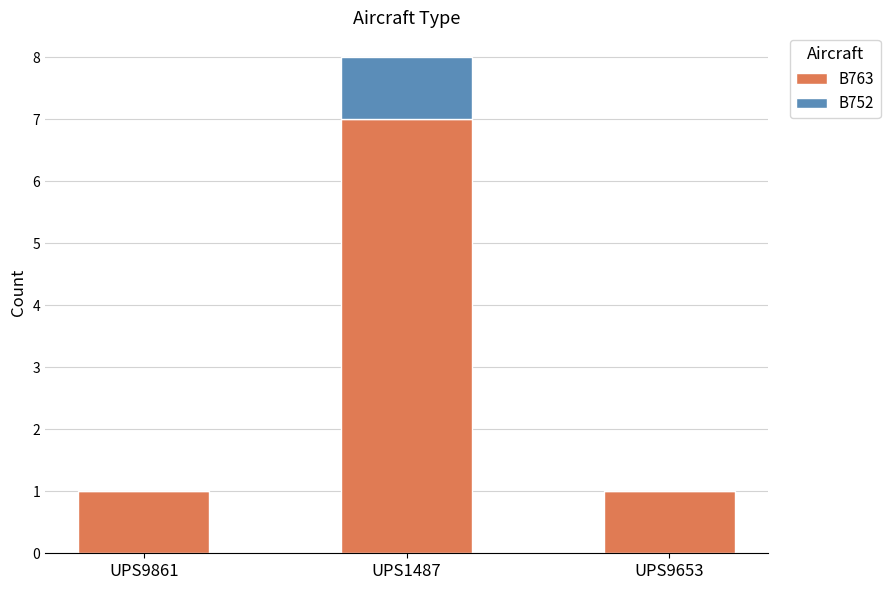

How many categories are shown in the chart?

3